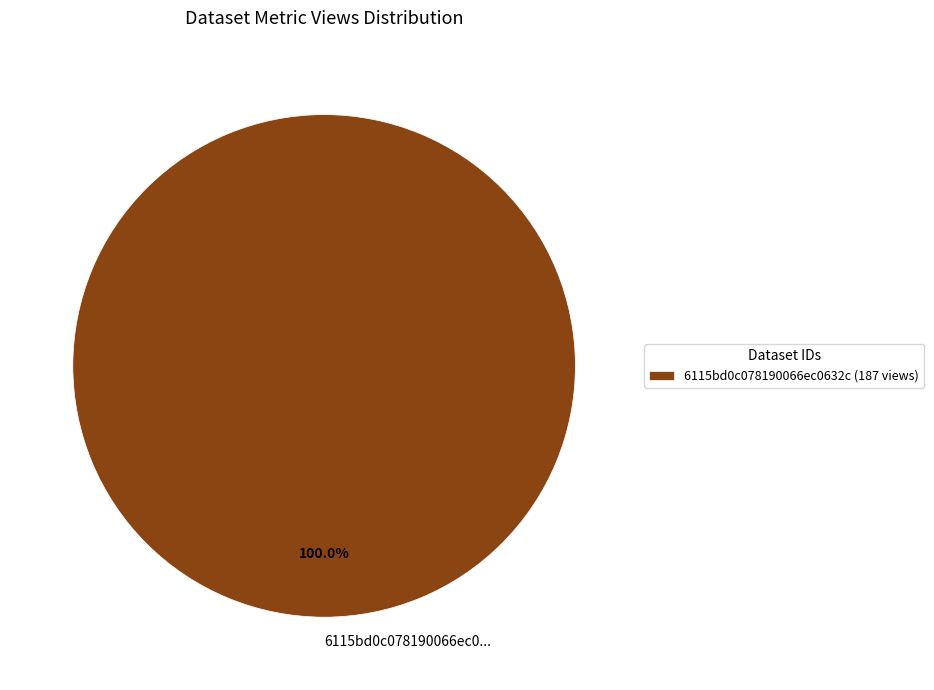

Does any single category account for the majority?

Yes